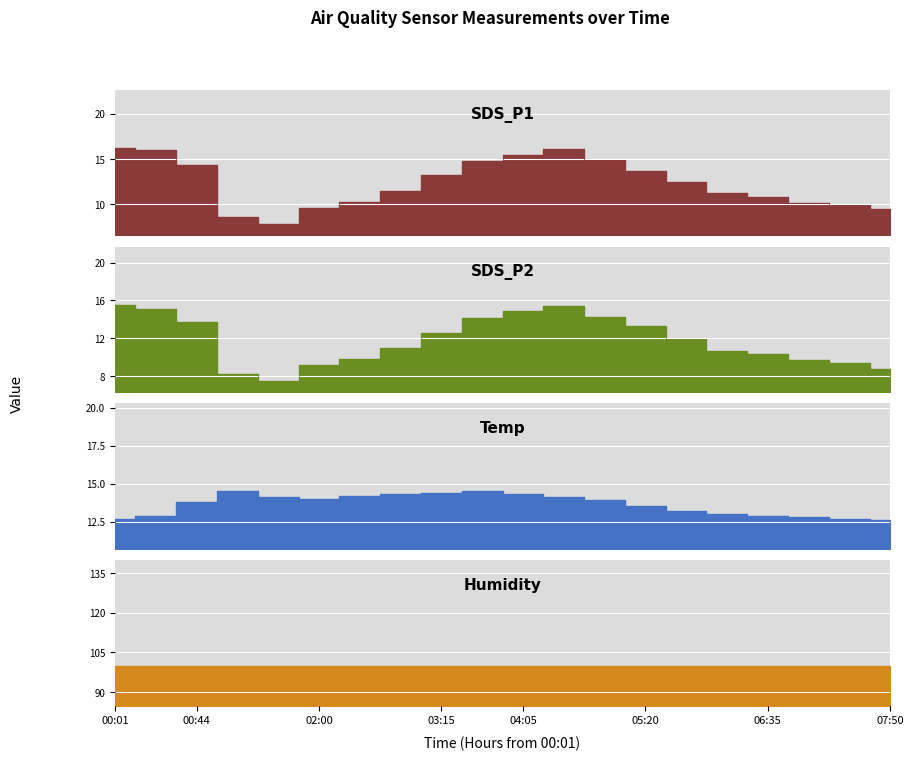

True or false: Temp has a value of 14.2 at 02:25.

True